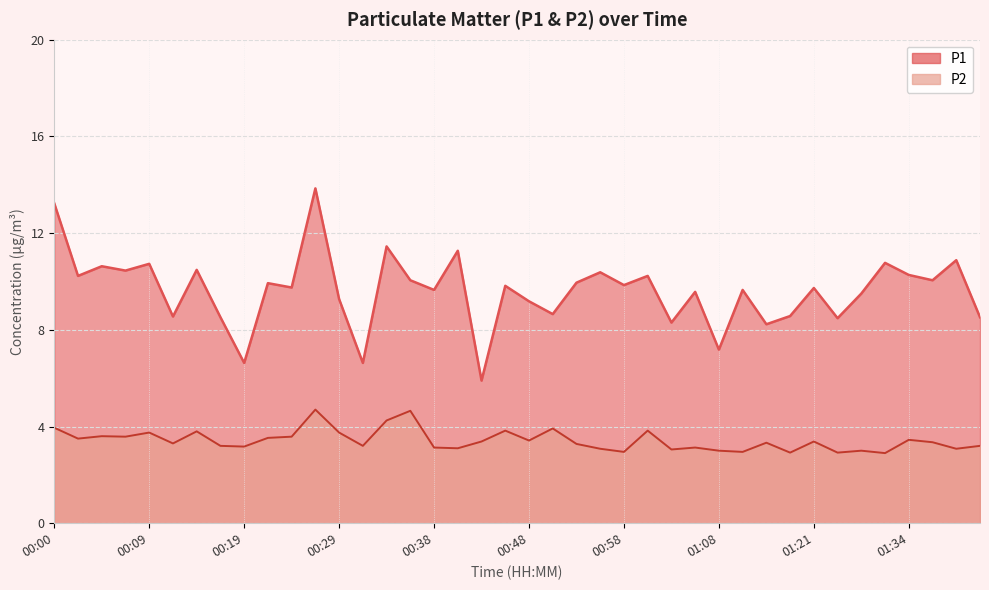

What is the greatest value displayed?

13.8